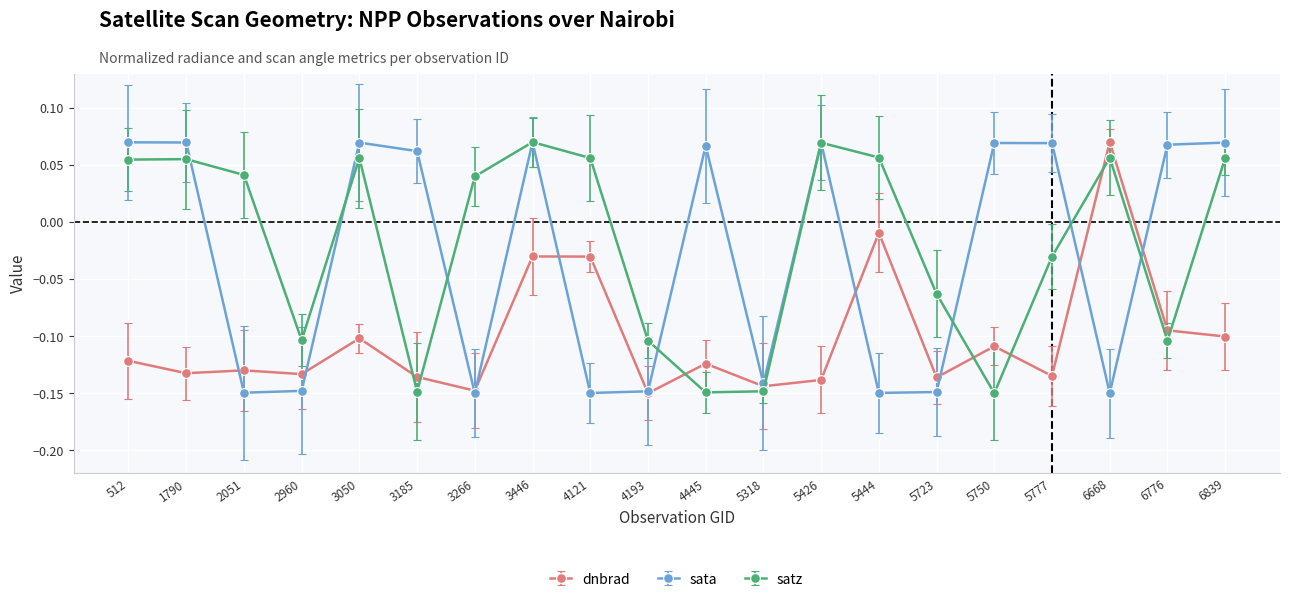

At 2051, list the series in order from largest to smallest.

satz, dnbrad, sata